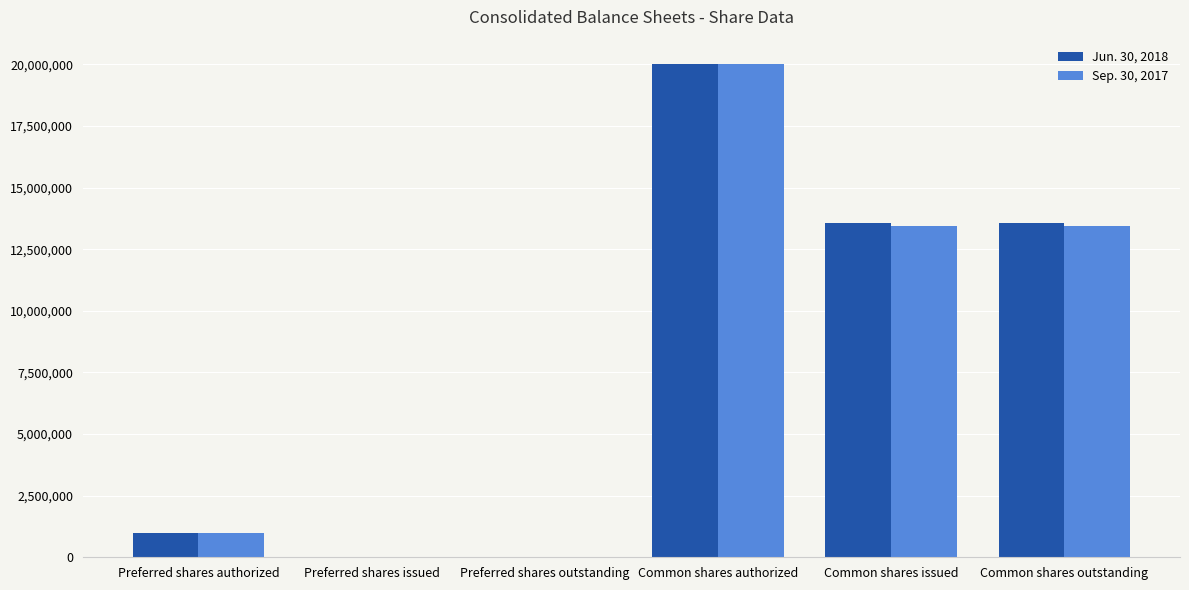

Is it true that Sep. 30, 2017 equals 4304566 at Common shares issued?

False